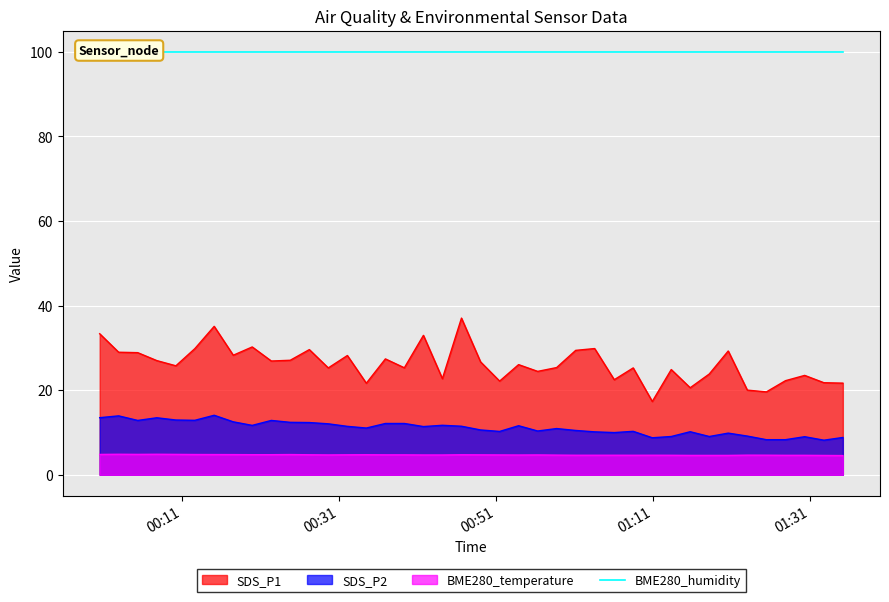

True or false: SDS_P1 and BME280_temperature intersect in this chart.

False